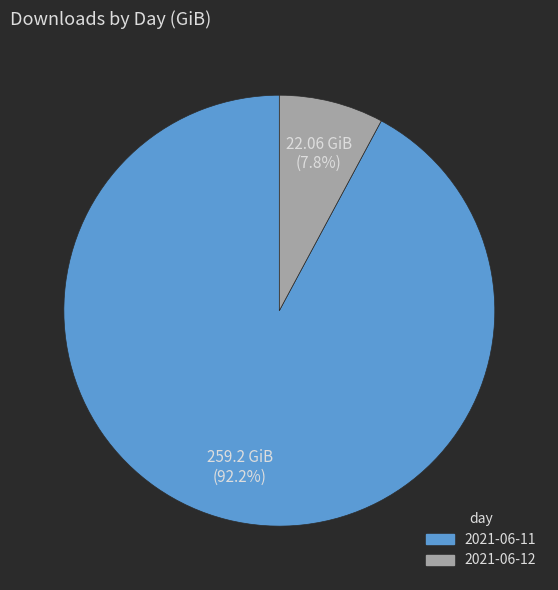

Between 2021-06-12 and 2021-06-11, which is larger?

2021-06-11